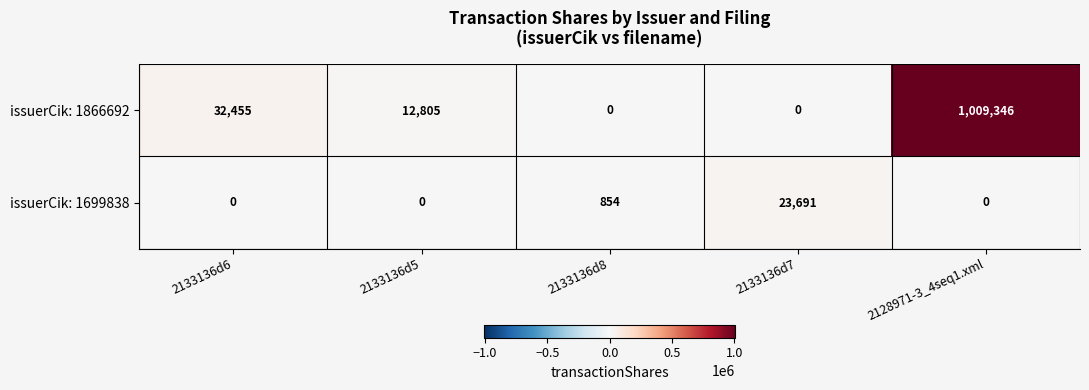

At which category does the chart reach its peak across all series?

2128971-3_4seq1.xml